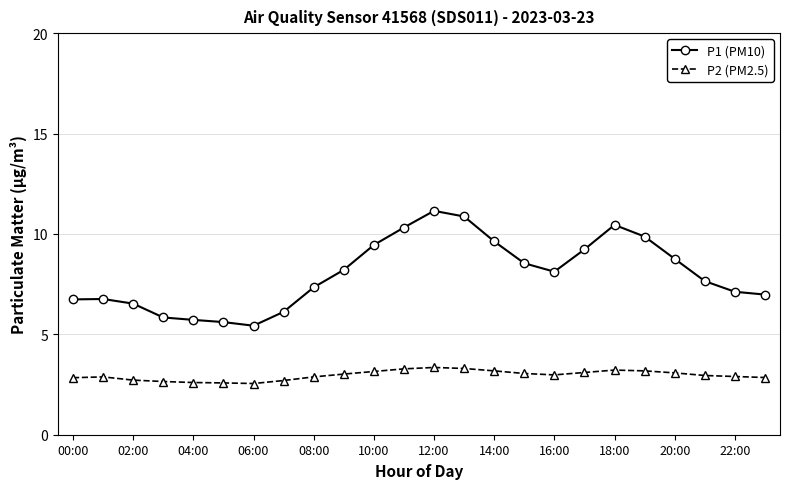

Which series has the largest range (max minus min)?

P1 (PM10)